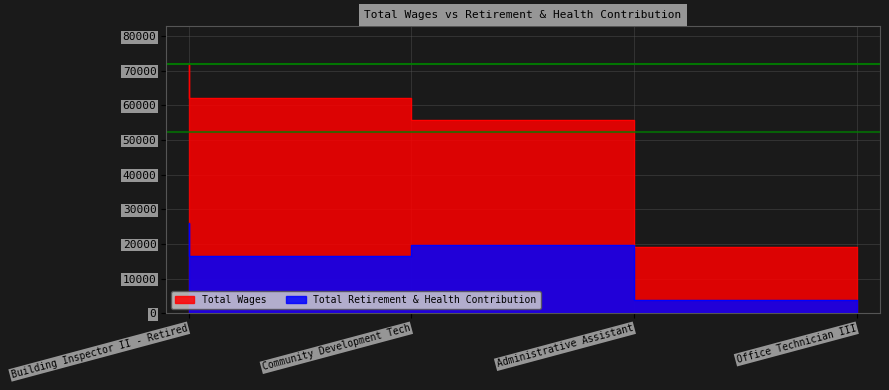

Count the number of data series in this chart.

2